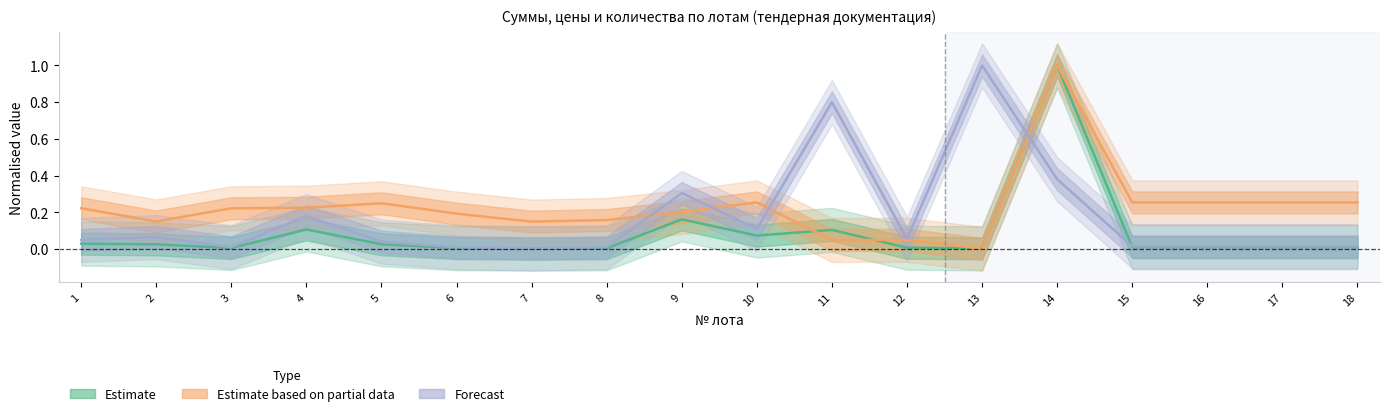

Reading right to left, extract all data points from this chart.

Estimate (Сумма/Сомасы): 18=0.0	17=0.0	16=0.0	15=0.0	14=1.0	13=0.0	12=0.0	11=0.1	10=0.1	9=0.2	8=0.0	7=0.0	6=0.0	5=0.0	4=0.1	3=0.0	2=0.0	1=0.0
Estimate based on partial data (Цена/Бағасы): 18=0.3	17=0.3	16=0.3	15=0.3	14=1.0	13=0.0	12=0.1	11=0.0	10=0.3	9=0.2	8=0.2	7=0.1	6=0.2	5=0.2	4=0.2	3=0.2	2=0.2	1=0.2
Forecast (Количество/Саны): 18=0.0	17=0.0	16=0.0	15=0.0	14=0.4	13=1.0	12=0.1	11=0.8	10=0.1	9=0.3	8=0.0	7=0.0	6=0.0	5=0.0	4=0.2	3=0.0	2=0.1	1=0.1